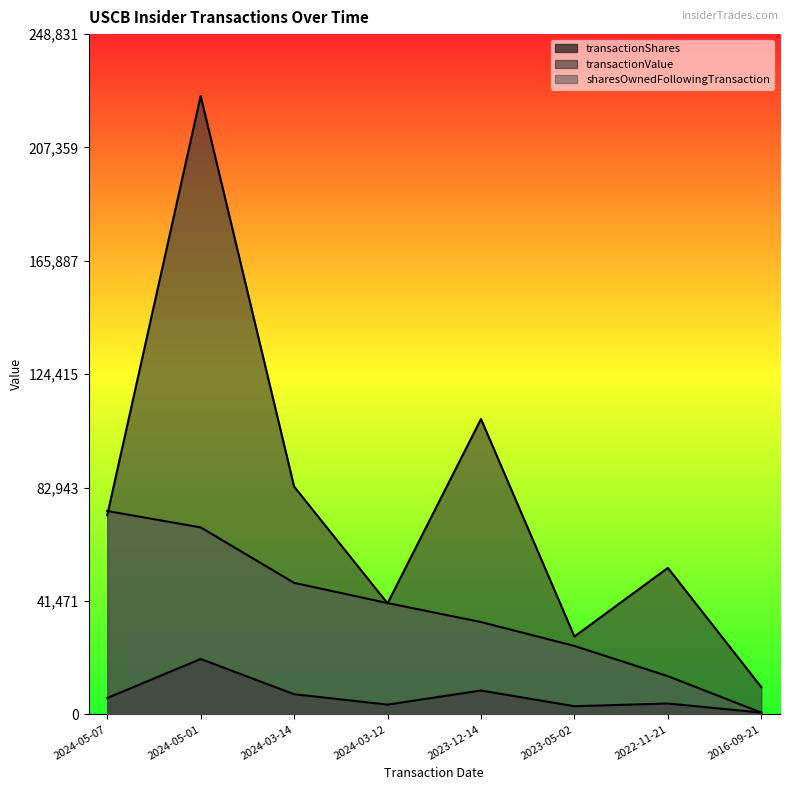

At which label does sharesOwnedFollowingTransaction first exceed 40732?

2024-05-07